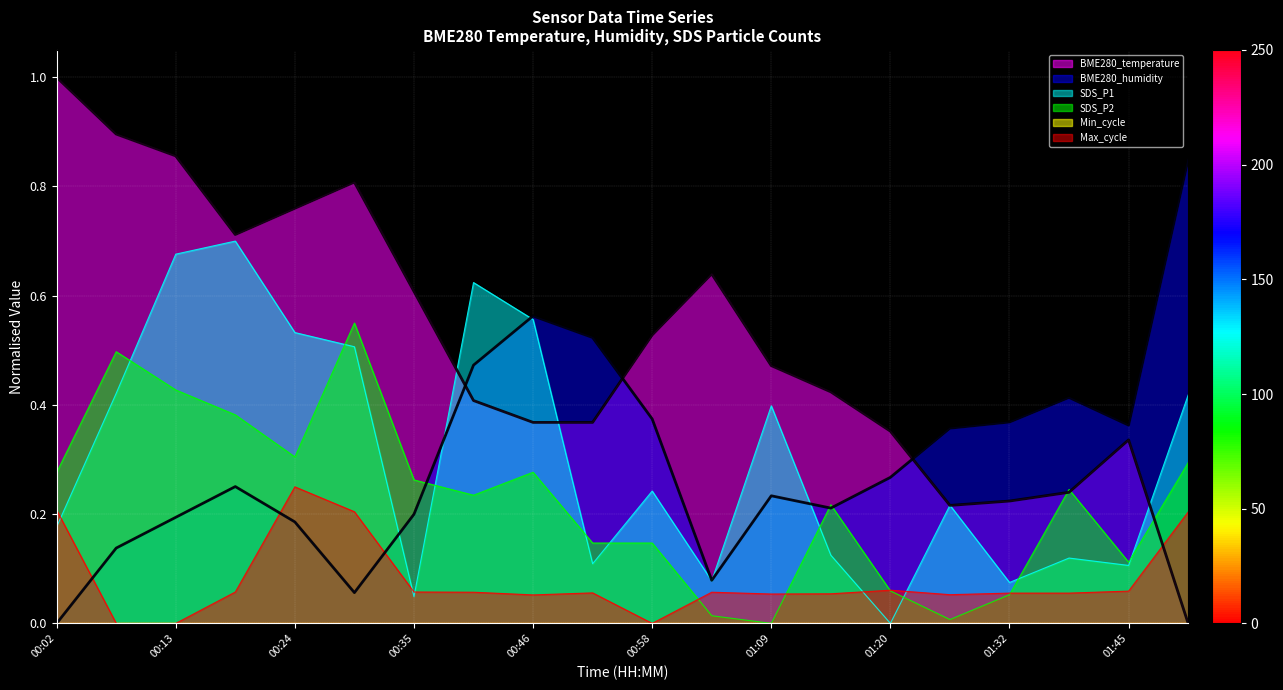

What is the difference between the SDS_P2 values at 00:40 and 00:52?

0.1